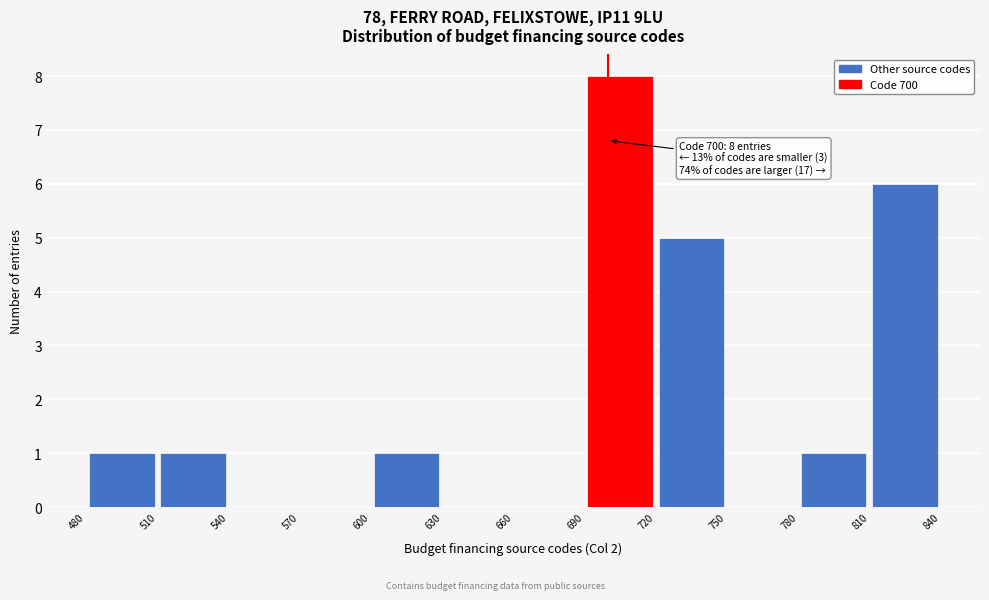

Over which range of the x-axis is the bar tallest?

690 to 720